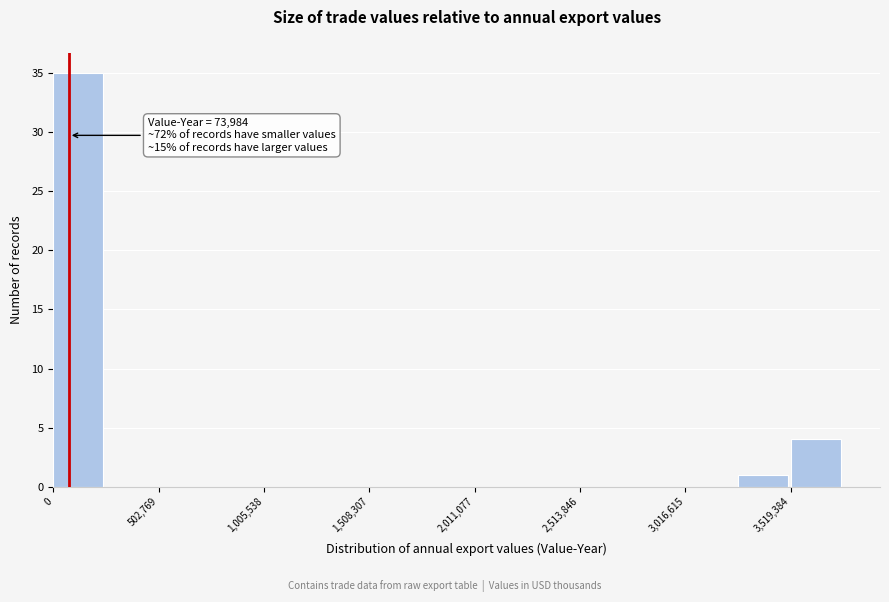

Read against the x-axis, roughly where is the centre of the tallest bar?

100000